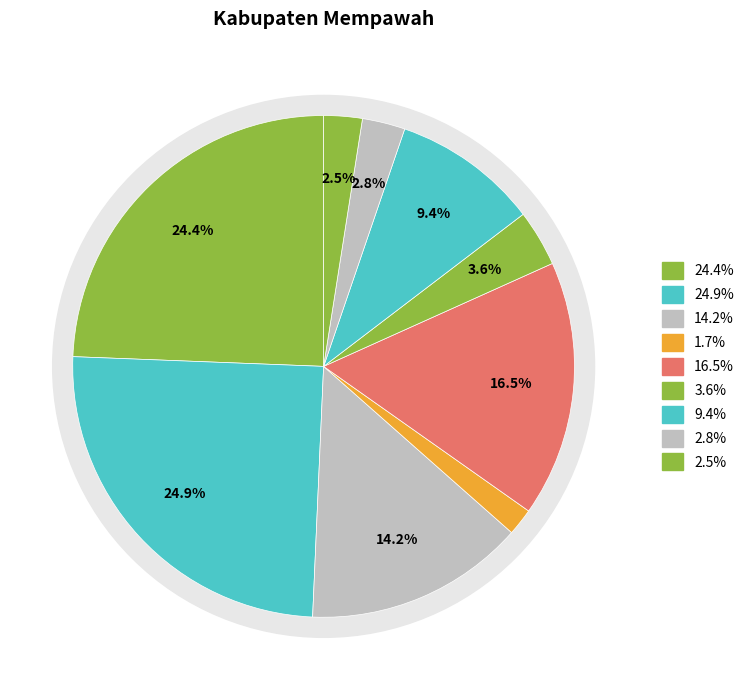

True or false: SUNGAI PINYUH accounts for 1% of the total.

False